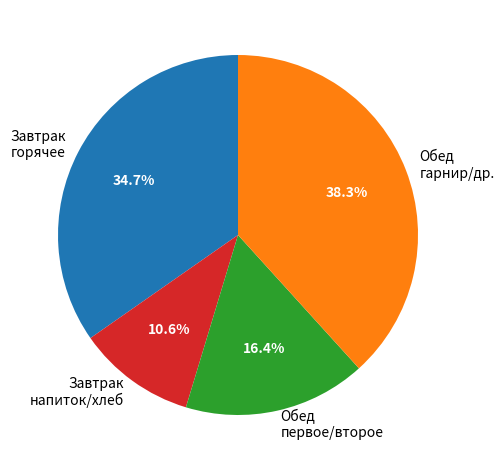

Count the number of slices in the pie.

4